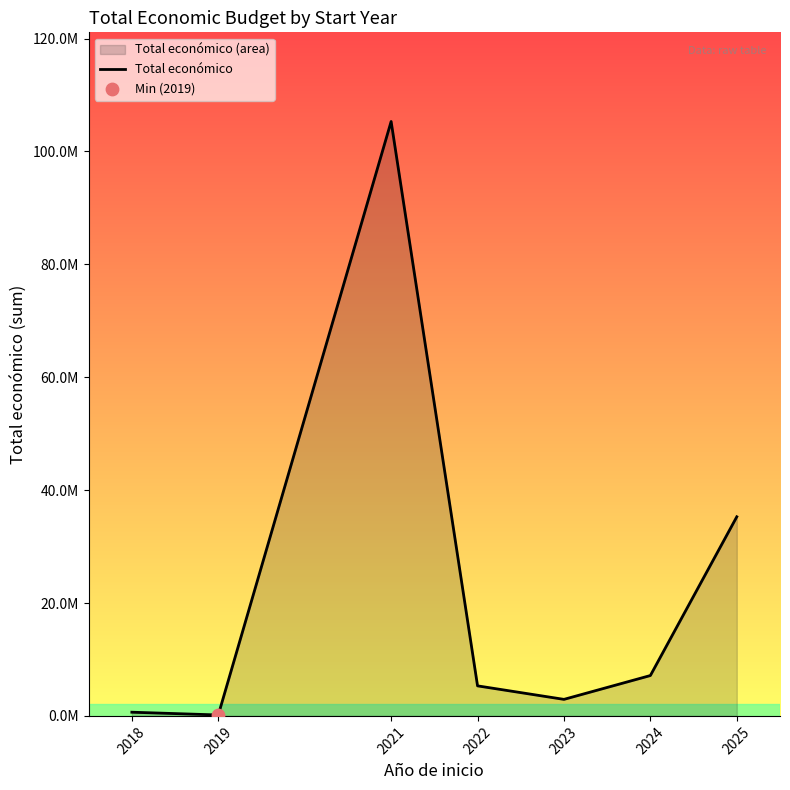

Approximately how many times larger is the value at 2024 compared to 2021?

0.1